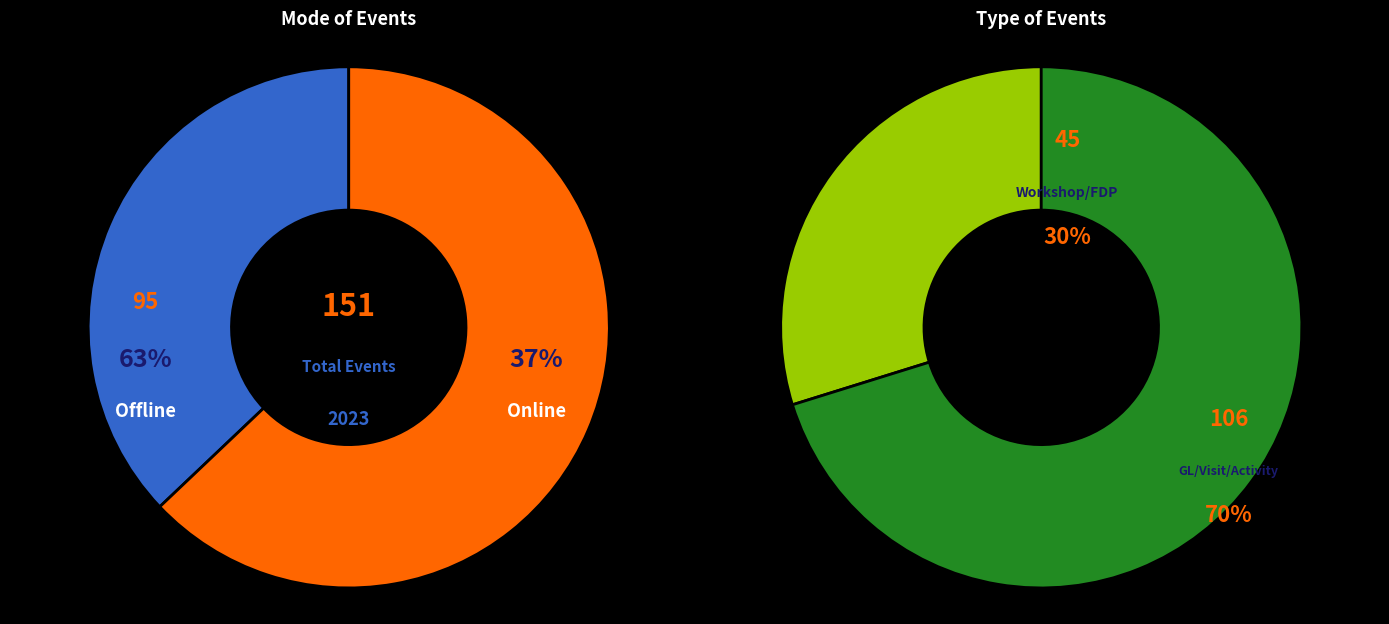

True or false: Offline accounts for 69% of the total.

False